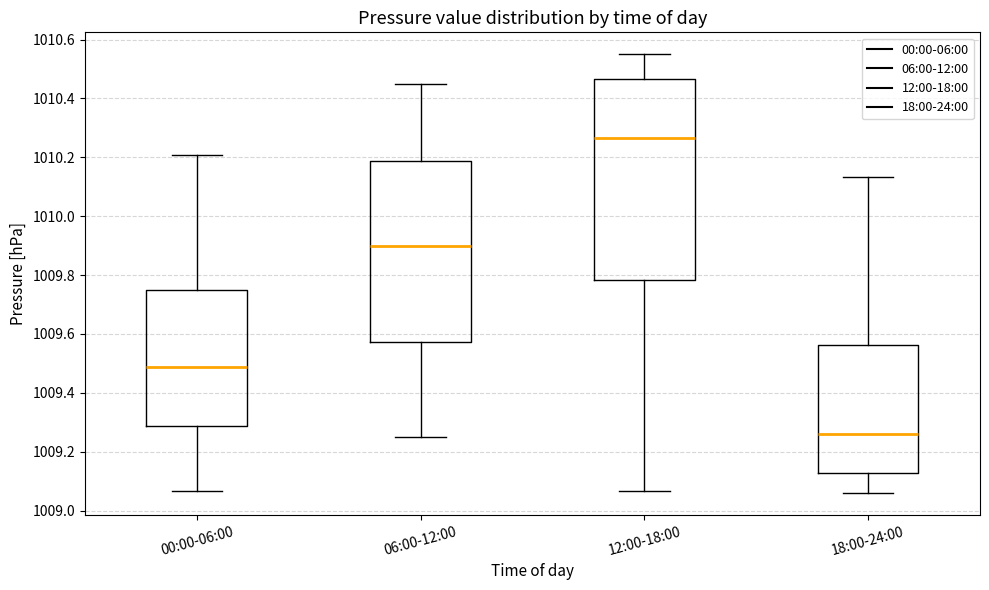

Which box has the highest median line?

12:00-18:00